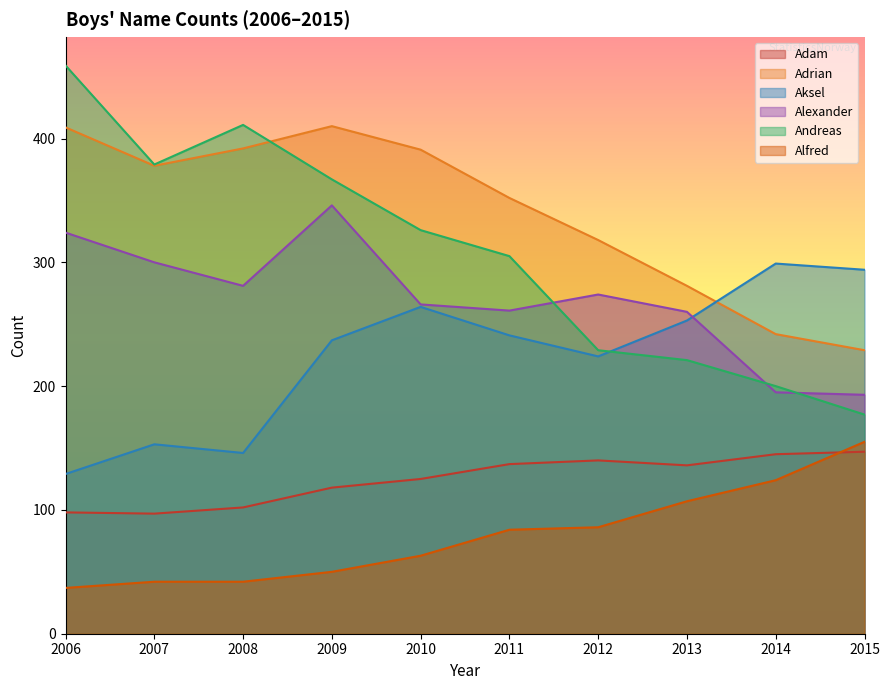

Does the chart display data point markers on the line(s)?

No